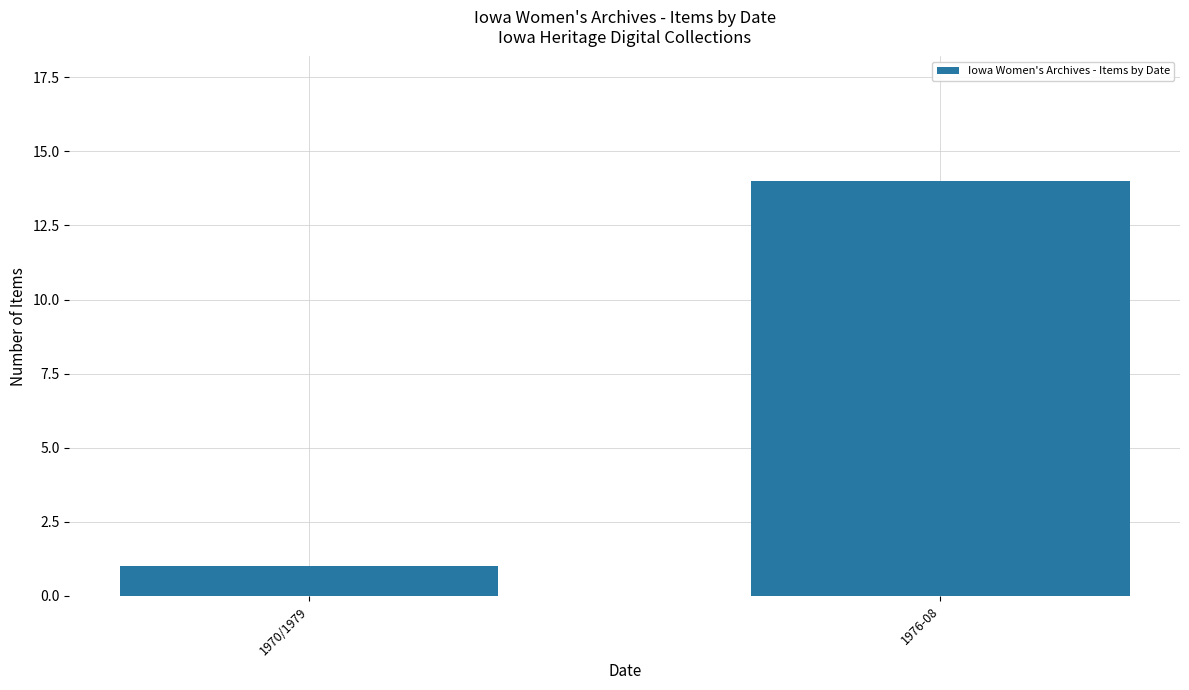

Which label corresponds to the smallest value in the chart?

1970/1979